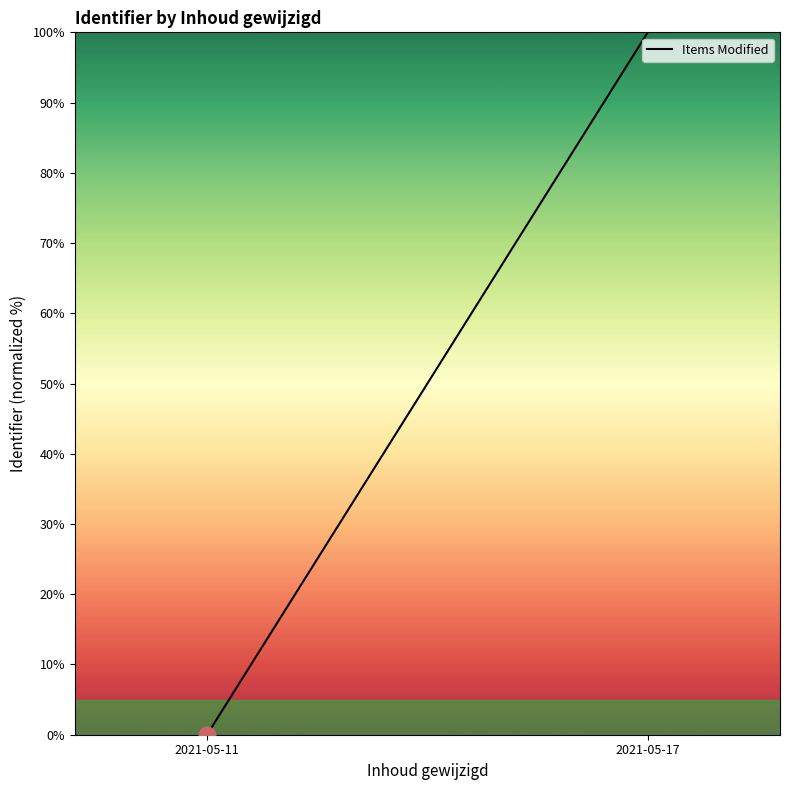

What is the difference between the values at 2021-05-11 and 2021-05-17?

100